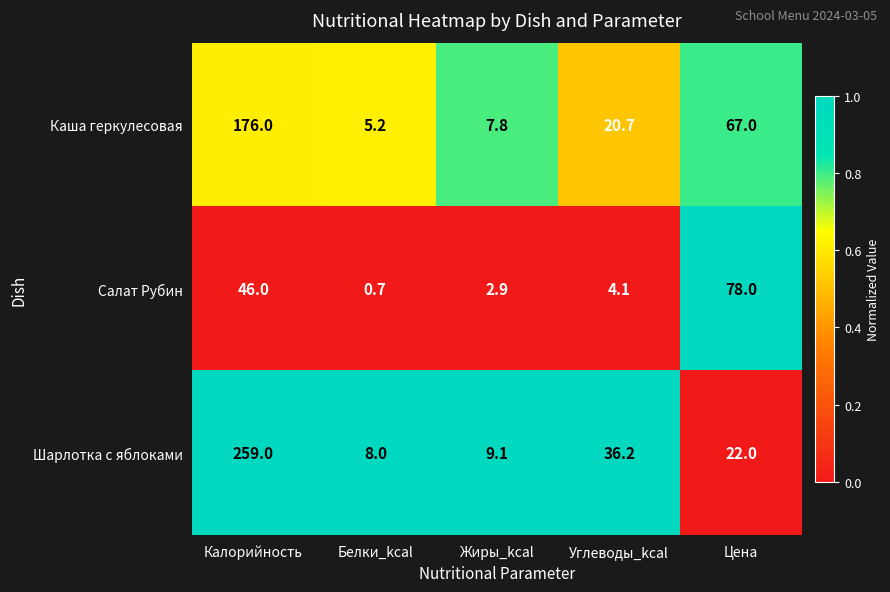

What is the difference between the Каша геркулесовая values at Жиры_kcal and Калорийность?

168.2